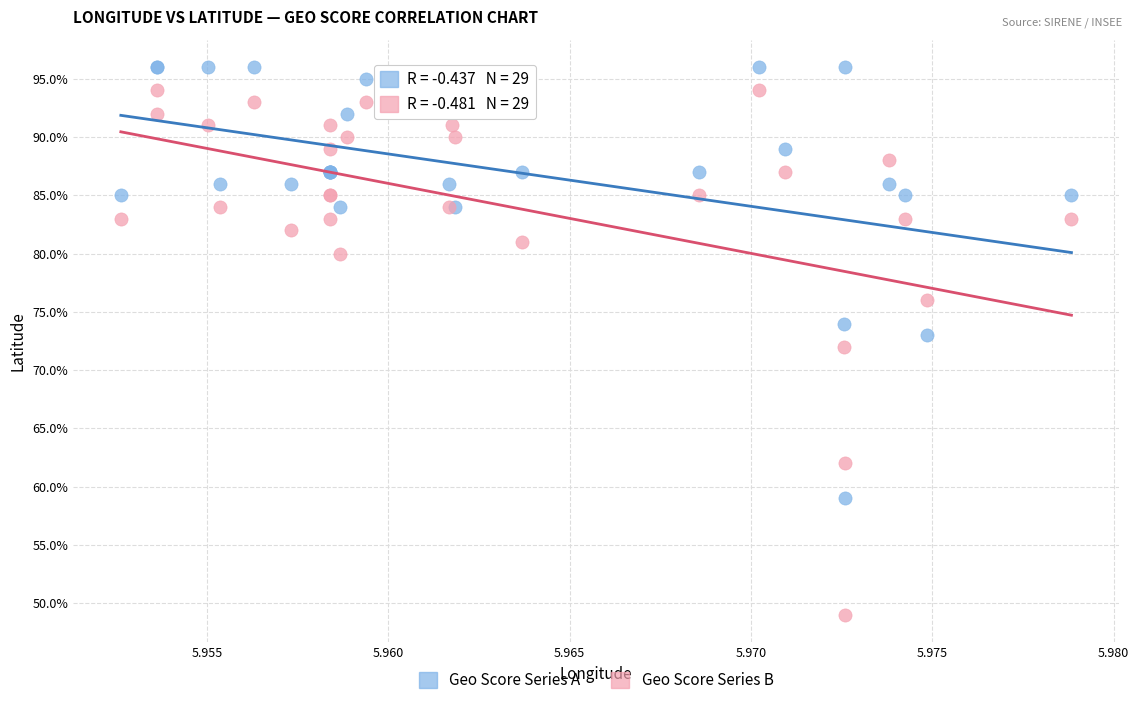

What are all the series names shown in the legend?

Geo Score Series A, Geo Score Series B